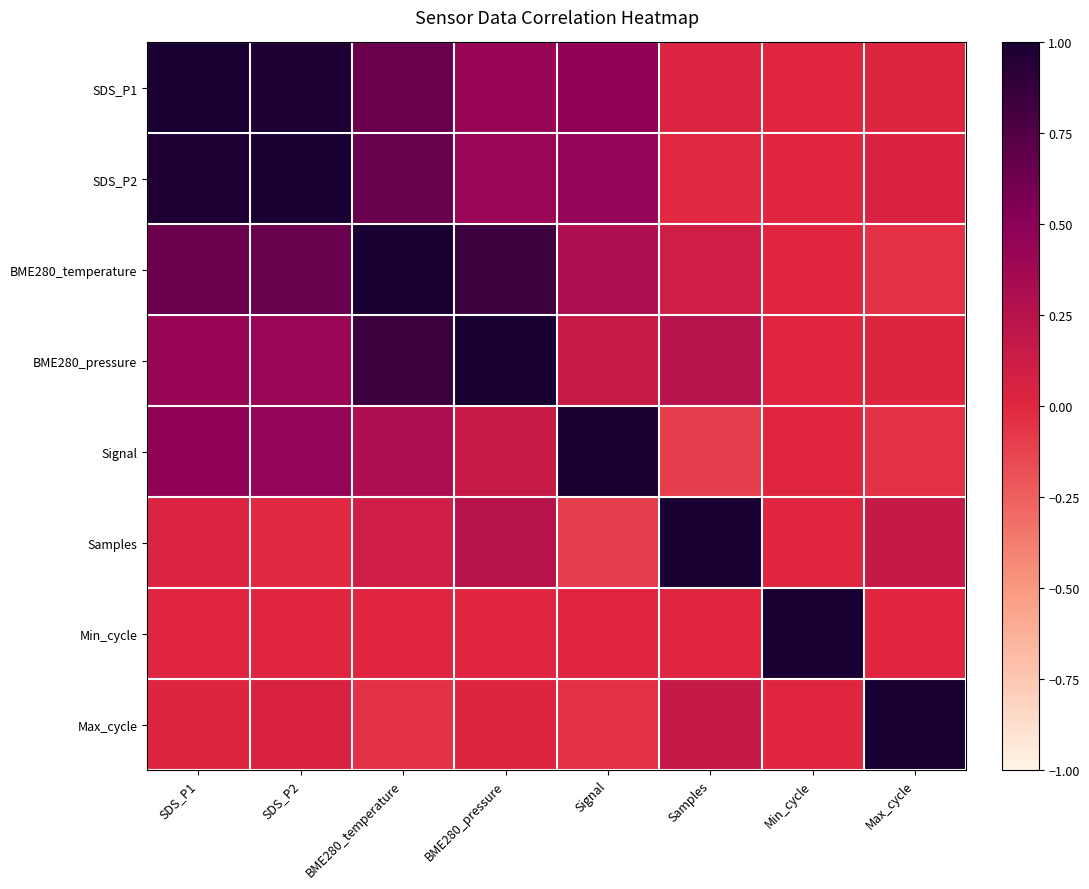

What is the total value across all series at SDS_P2?

3.5